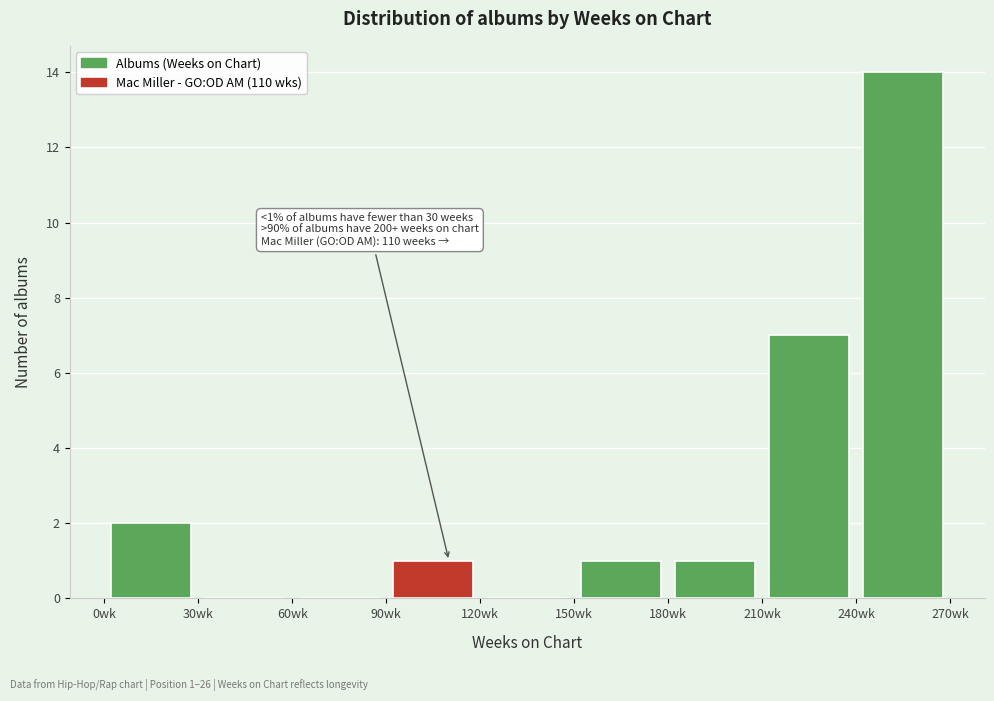

Which range on the x-axis has the tallest bar?

240 to 270